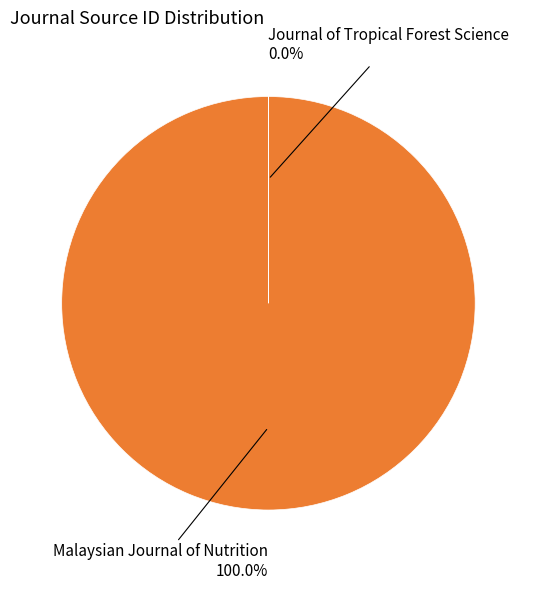

Which slice is the largest?

Malaysian Journal of Nutrition